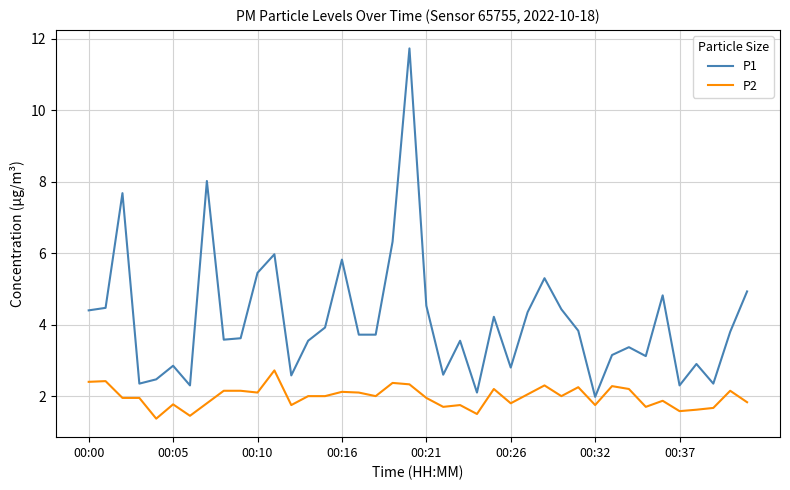

List the series in order of their peak value, lowest first.

P2, P1